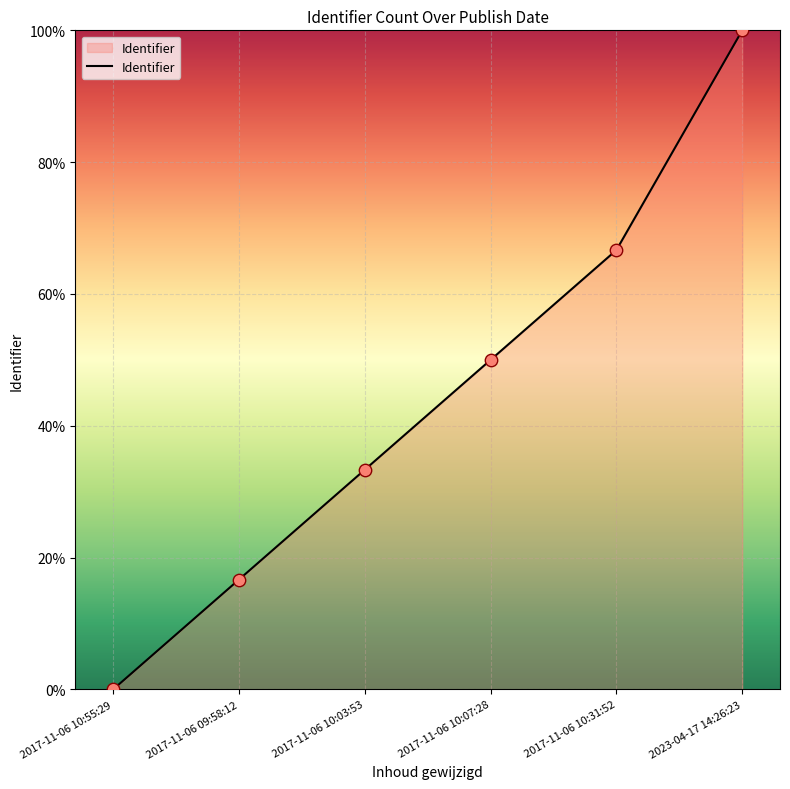

Which has a higher value, 2017-11-06 10:55:29 or 2017-11-06 10:31:52?

2017-11-06 10:31:52